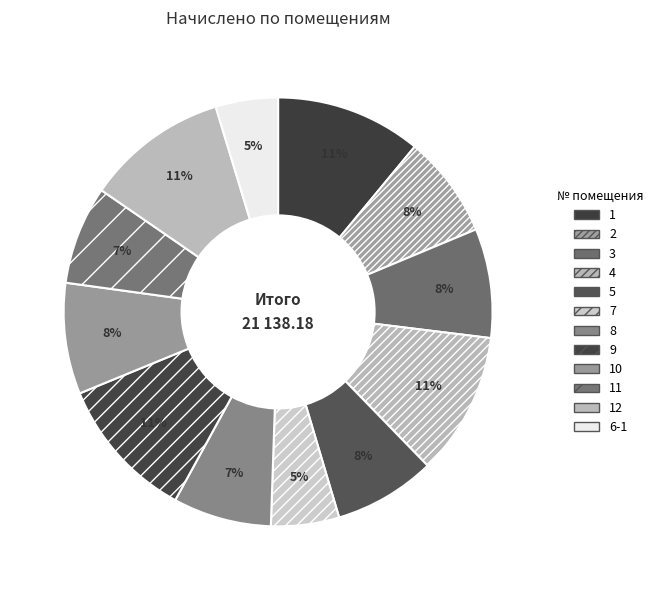

Does any single category account for the majority?

No